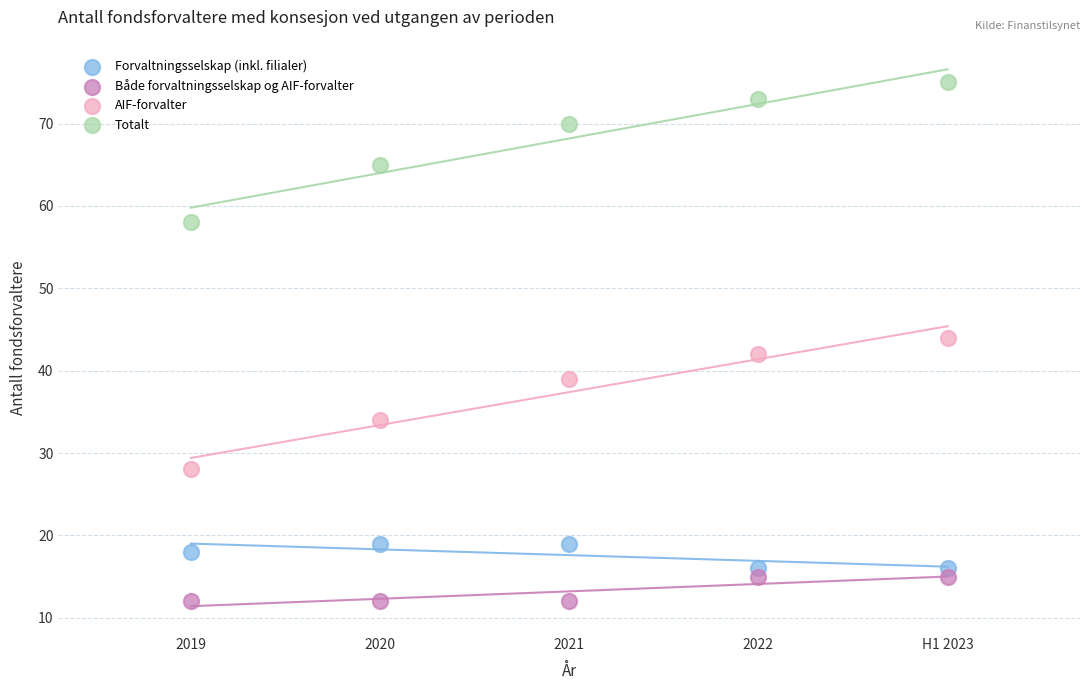

In the Totalt series, what Y value is closest to 66?

65